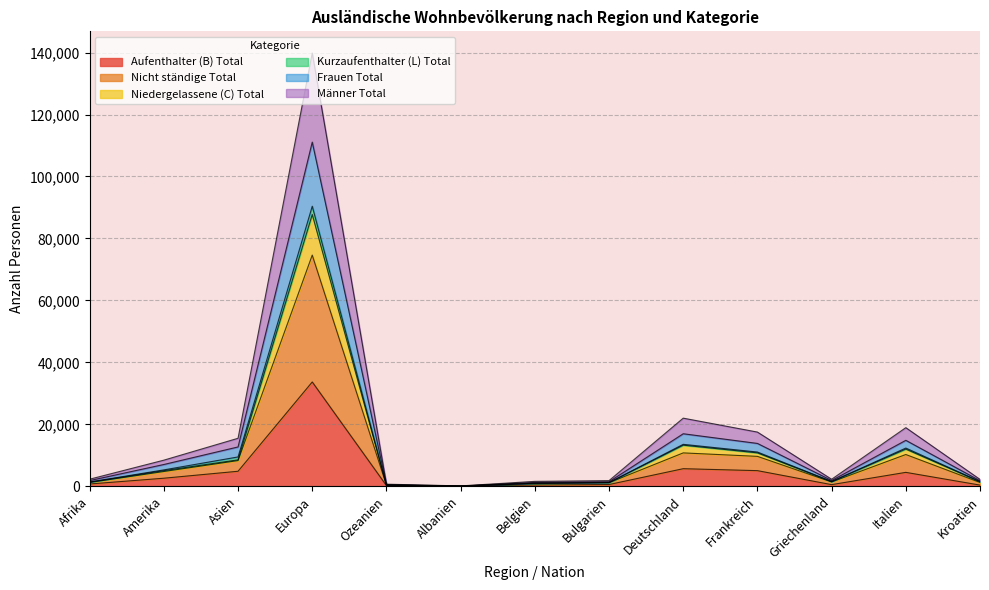

Count the number of categories in the chart.

13